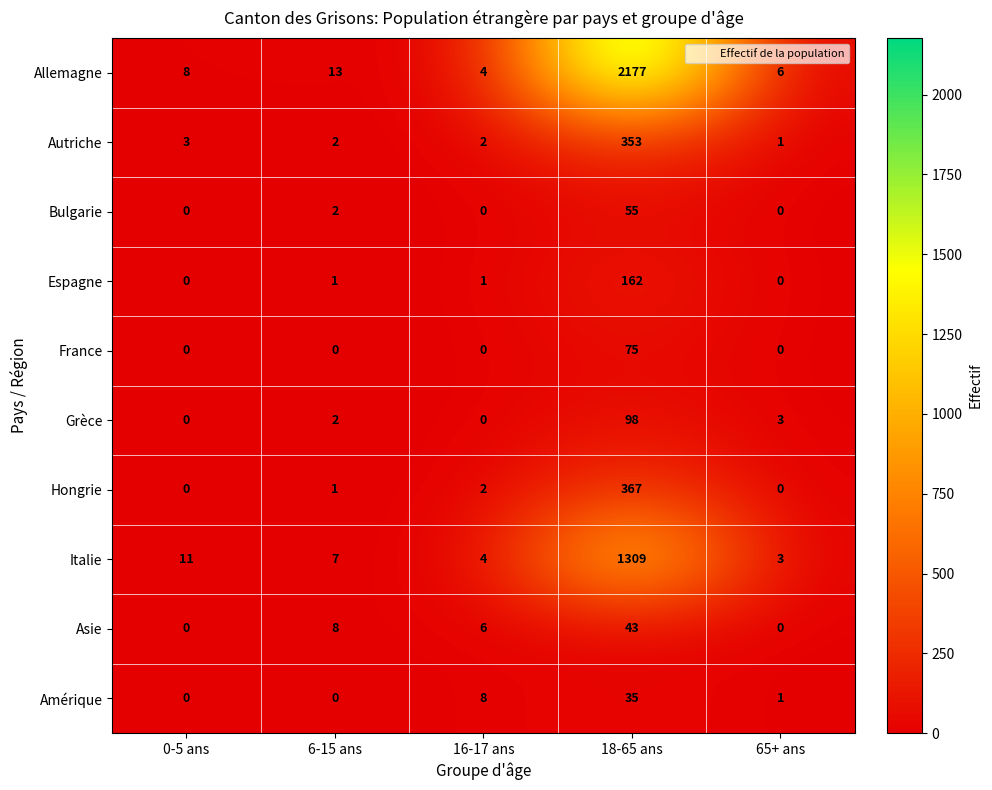

At how many categories does at least one series exceed 392?

1